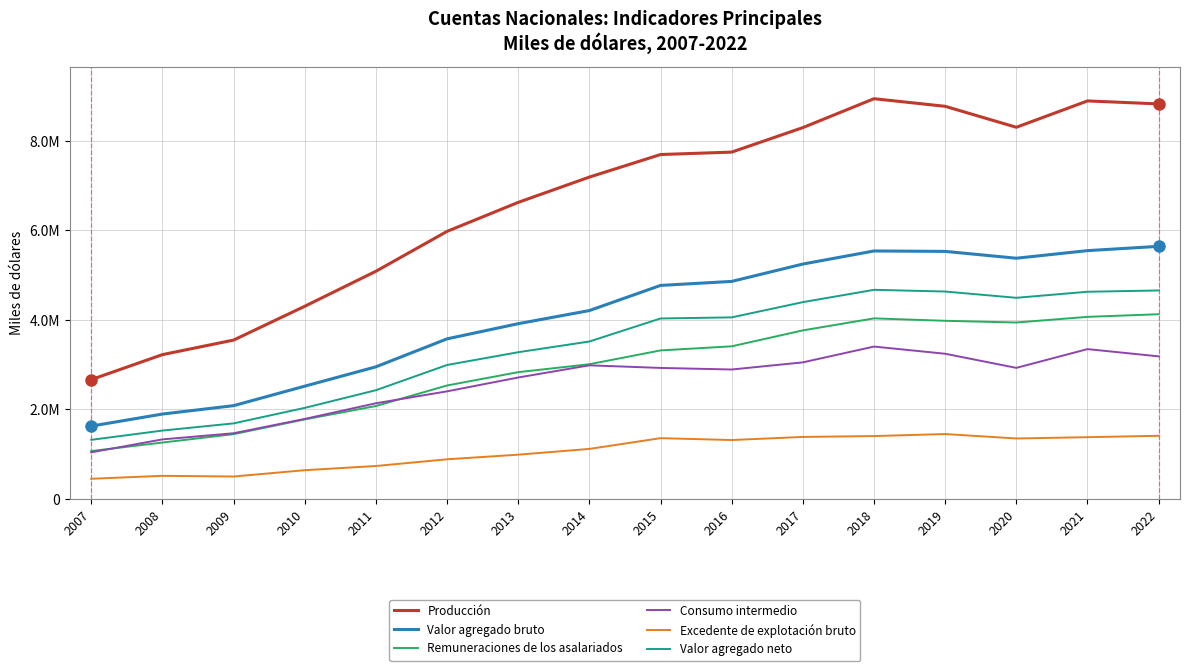

What are all the series names shown in the legend?

Producción, Valor agregado bruto, Remuneraciones de los asalariados, Consumo intermedio, Excedente de explotación bruto, Valor agregado neto